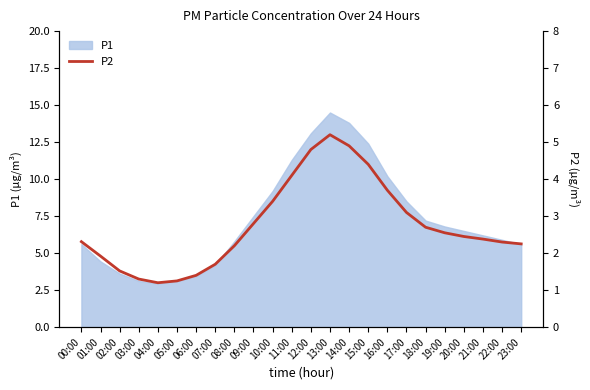

The P1 series shows 3.0 at 04:00. True or false?

True